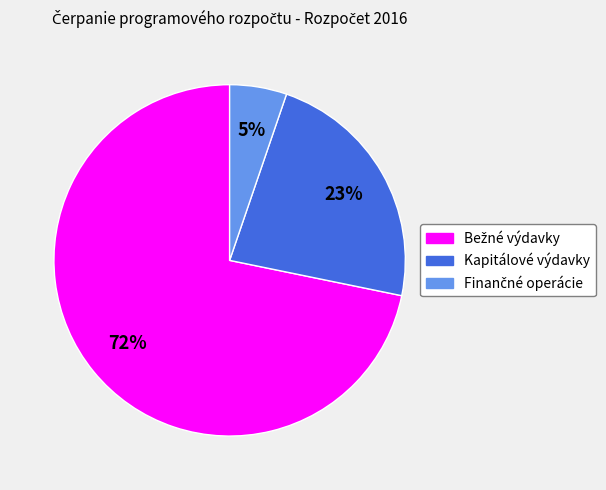

True or false: Kapitálové výdavky accounts for 23% of the total.

True